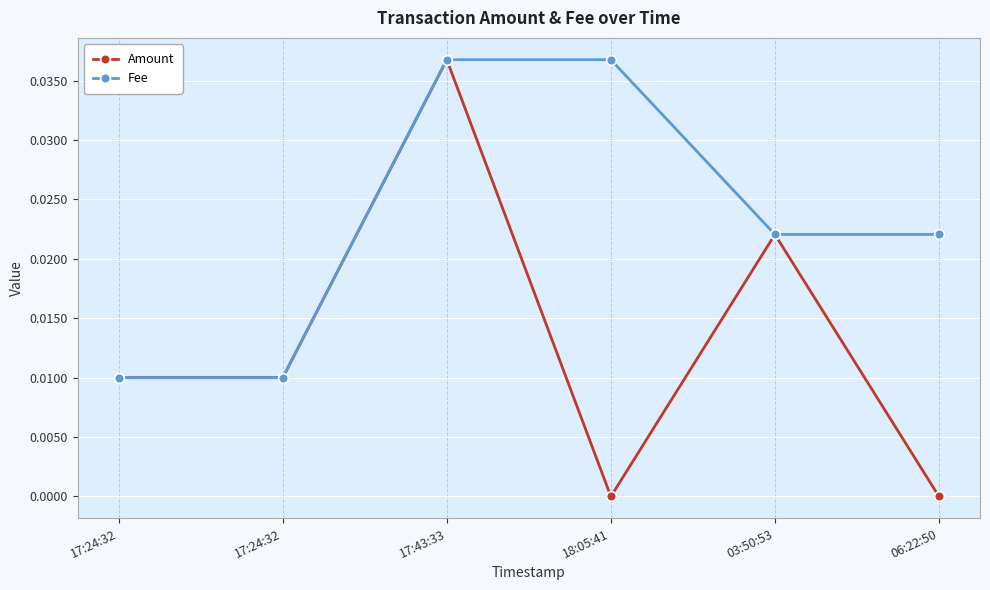

Is it true that Amount equals 0.0 at 17:24:32?

True